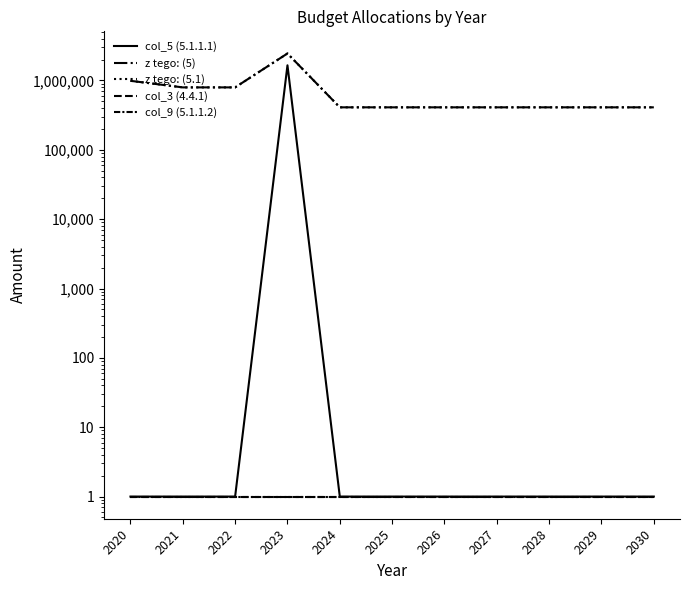

How many lines are shown in the chart?

5